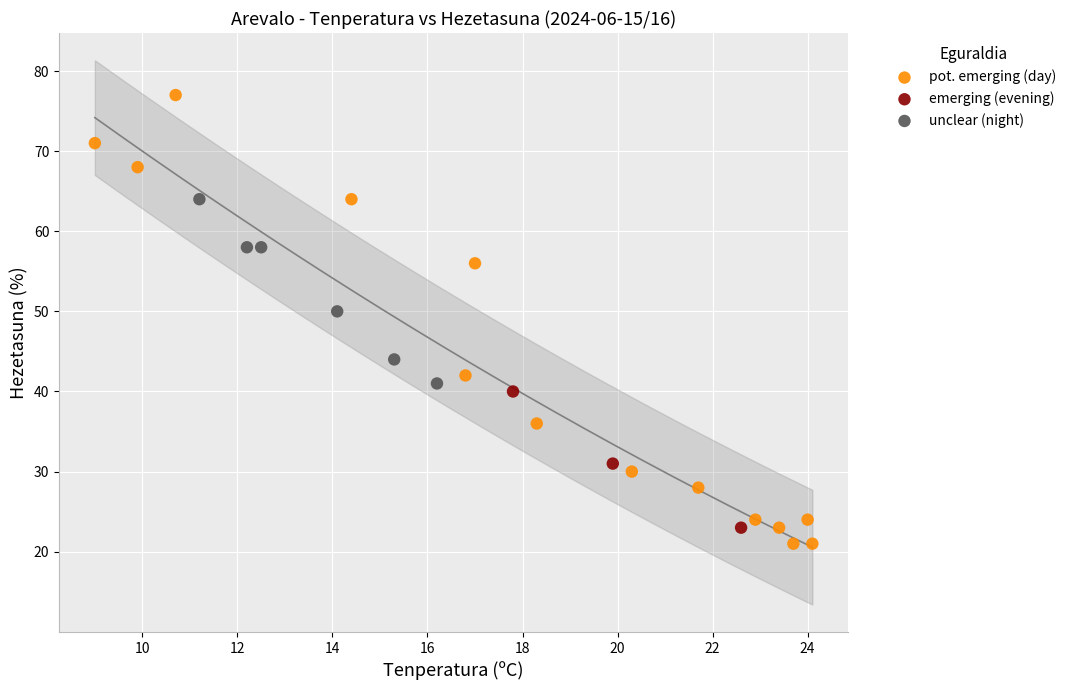

What are all the series names shown in the legend?

pot. emerging (day), emerging (evening), unclear (night)